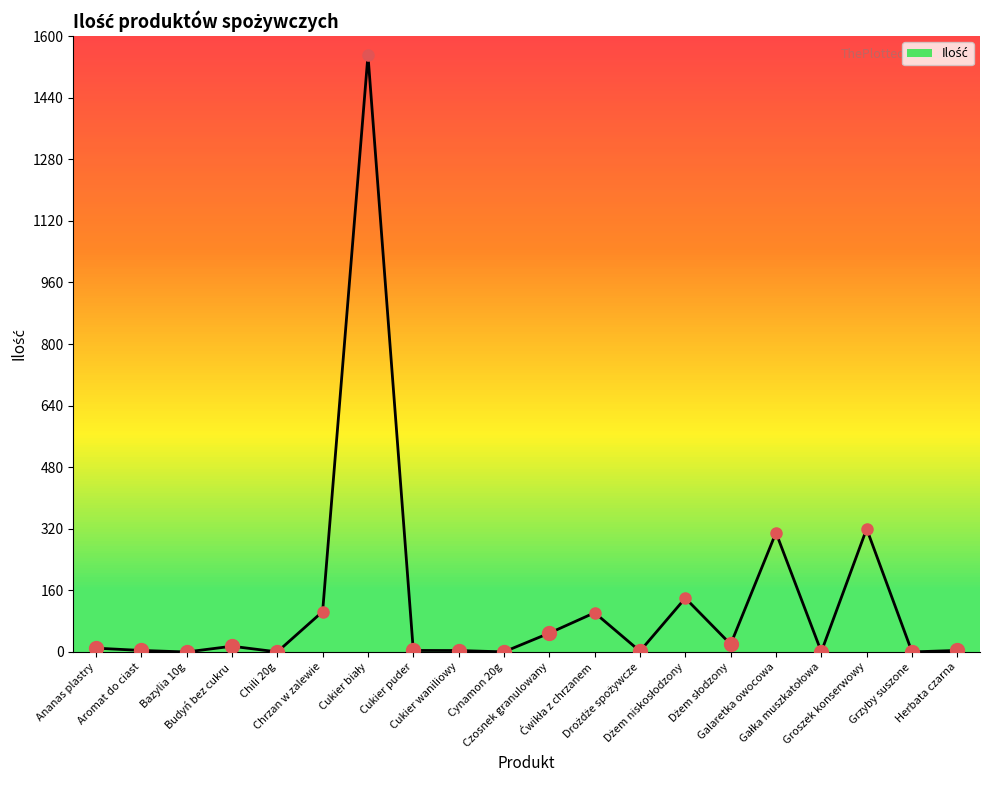

Between Czosnek granulowany and Grzyby suszone, which is larger?

Czosnek granulowany